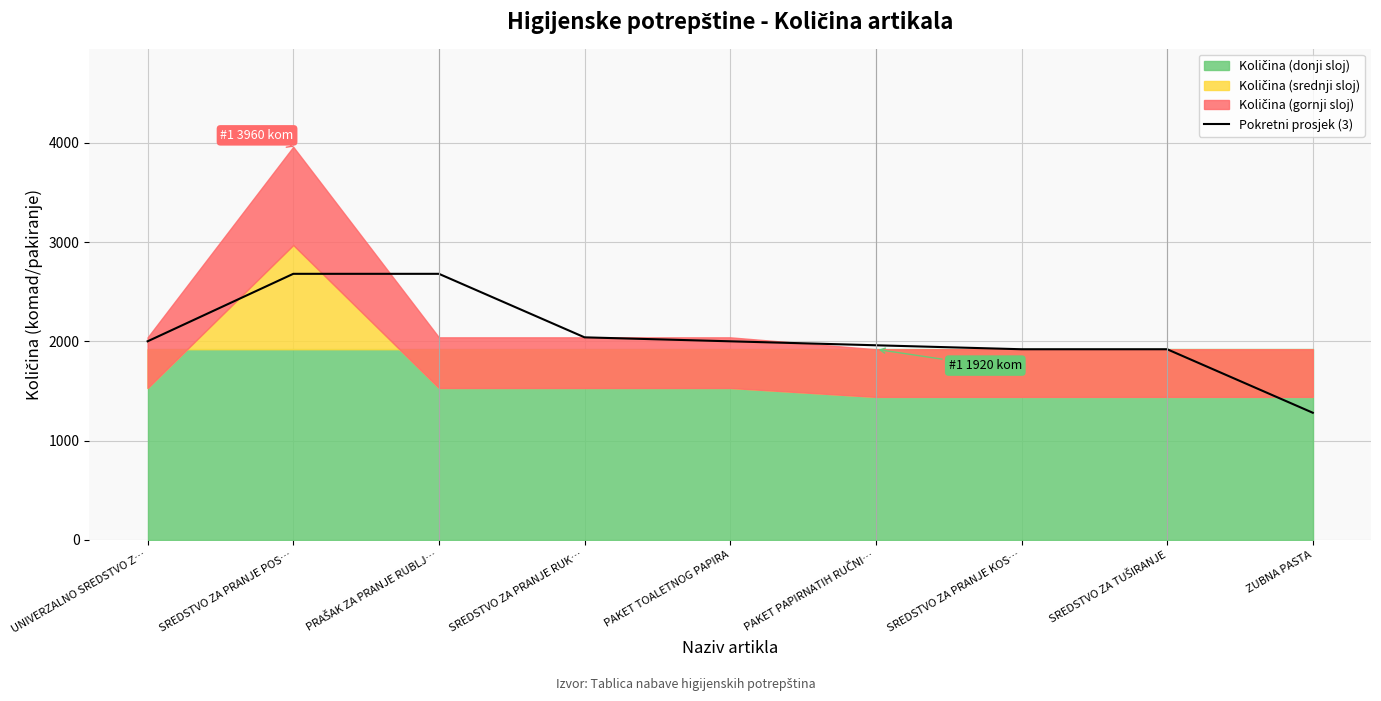

List the labels in order of value, smallest first.

ZUBNA PASTA, SREDSTVO ZA PRANJE KOS…, SREDSTVO ZA TUŠIRANJE, PAKET PAPIRNATIH RUČNI…, UNIVERZALNO SREDSTVO Z…, PAKET TOALETNOG PAPIRA, SREDSTVO ZA PRANJE RUK…, SREDSTVO ZA PRANJE POS…, PRAŠAK ZA PRANJE RUBLJ…